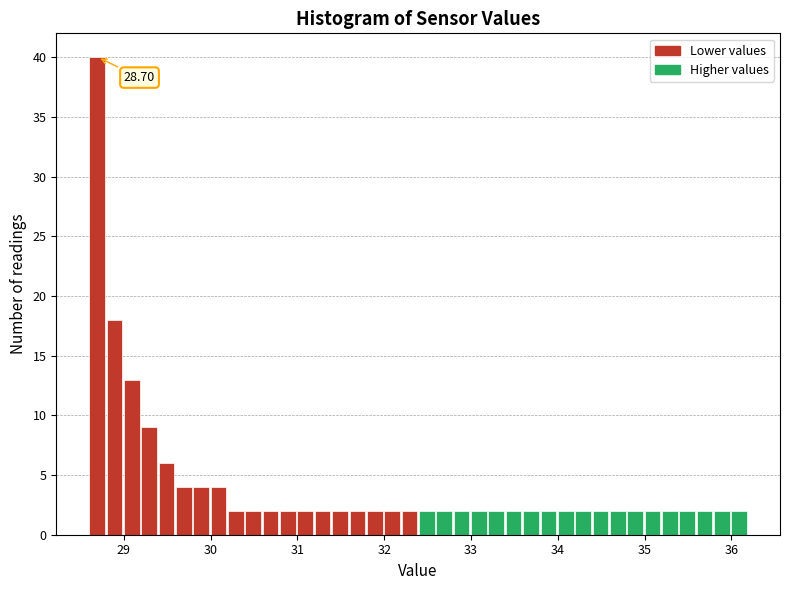

Around what value on the x-axis is the tallest bar? Give the approximate position of its centre, as read against the axis.

28.7